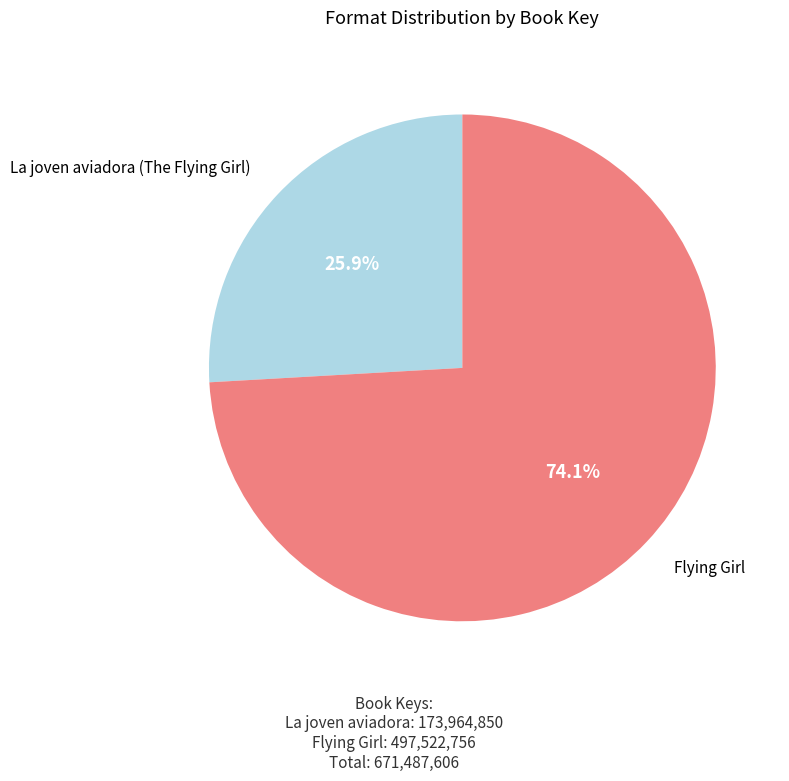

What is the total percentage of La joven aviadora (The Flying Girl) and Flying Girl?

100.0%